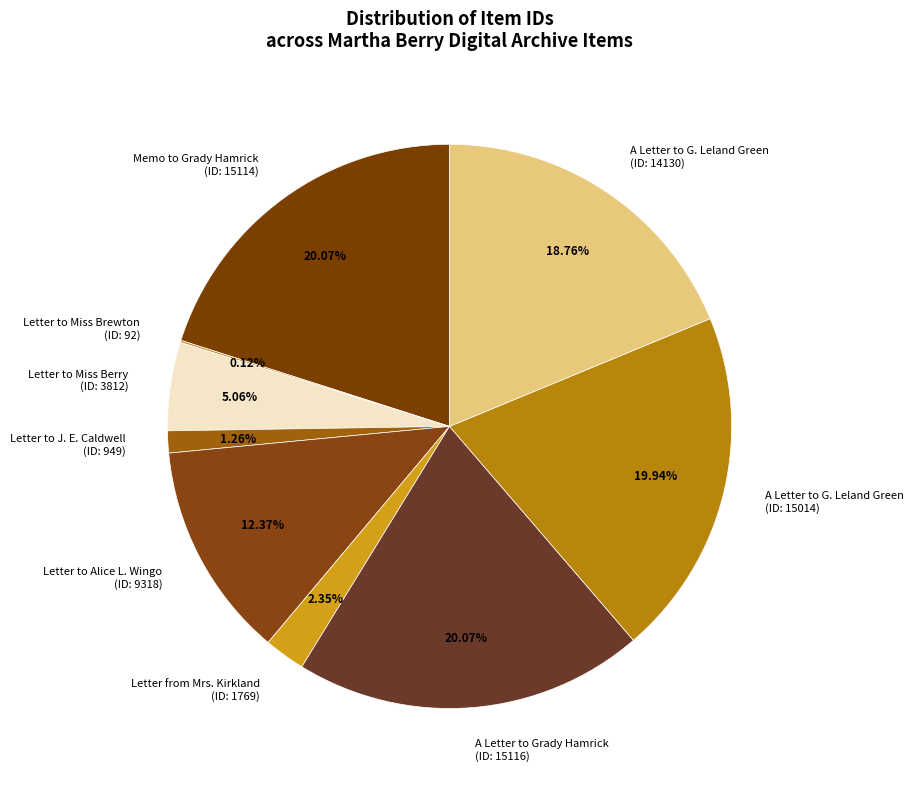

Between Letter to J. E. Caldwell (ID: 949) and Letter to Miss Berry (ID: 3812), which is larger?

Letter to Miss Berry (ID: 3812)